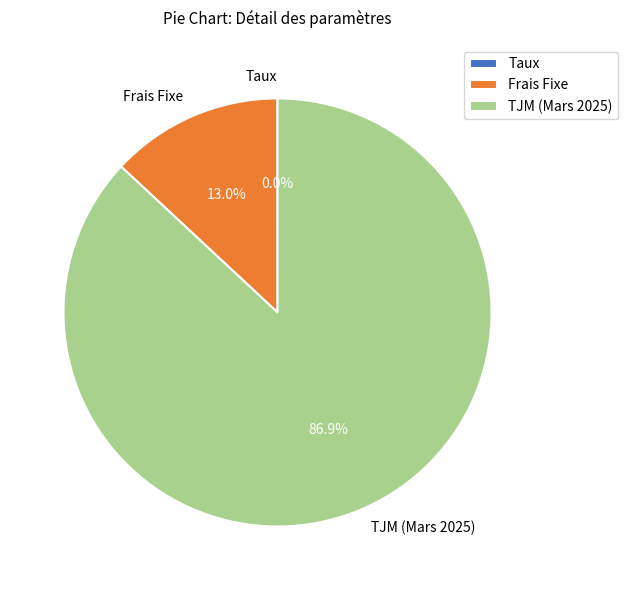

Is the sum of TJM (Mars 2025) and Frais Fixe greater than half?

Yes